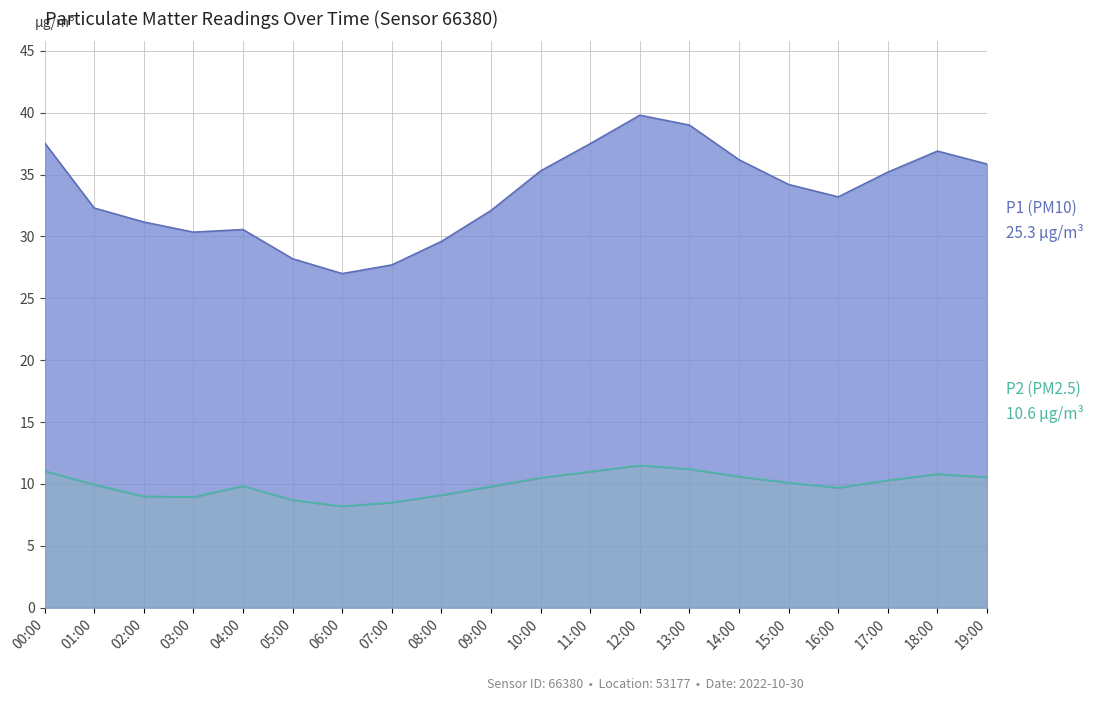

True or false: P2 and P1 intersect in this chart.

False